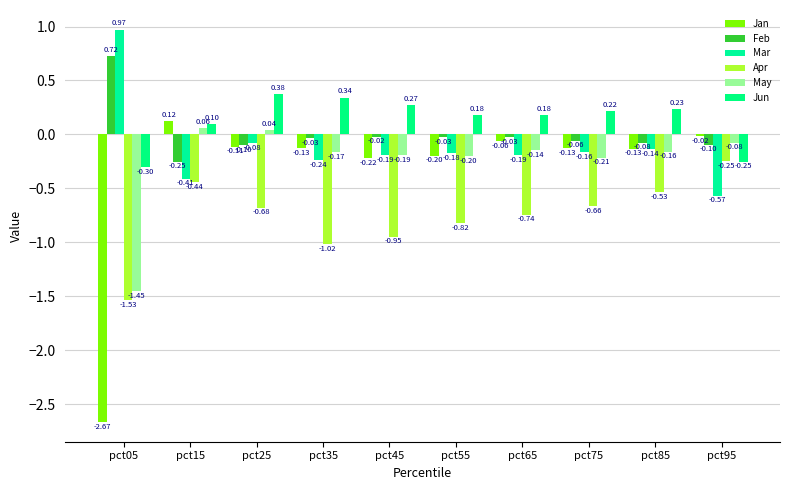

Which series has the largest range (max minus min)?

Jan